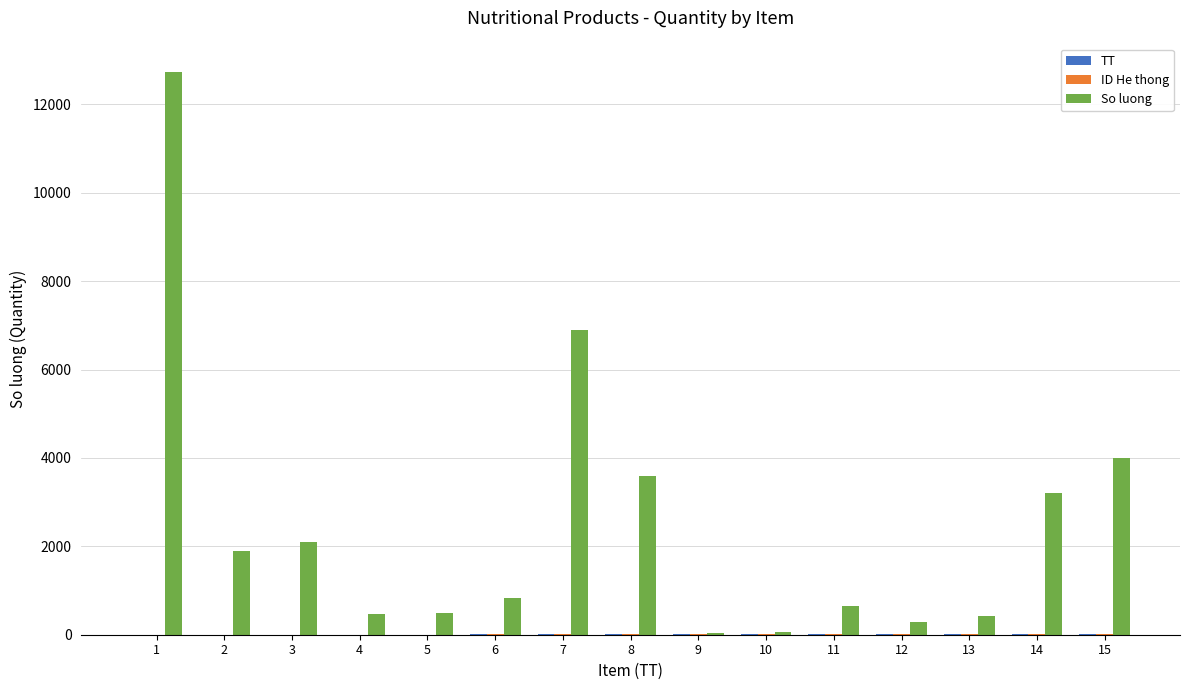

How many series are shown in this chart?

3